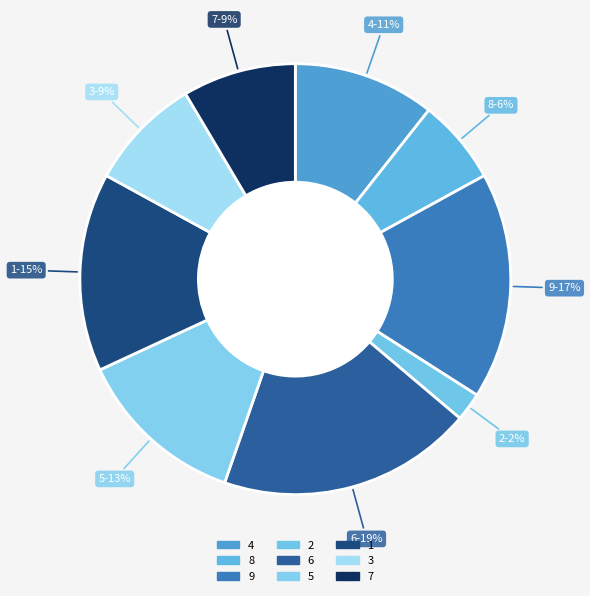

How many slices are in this pie chart?

9